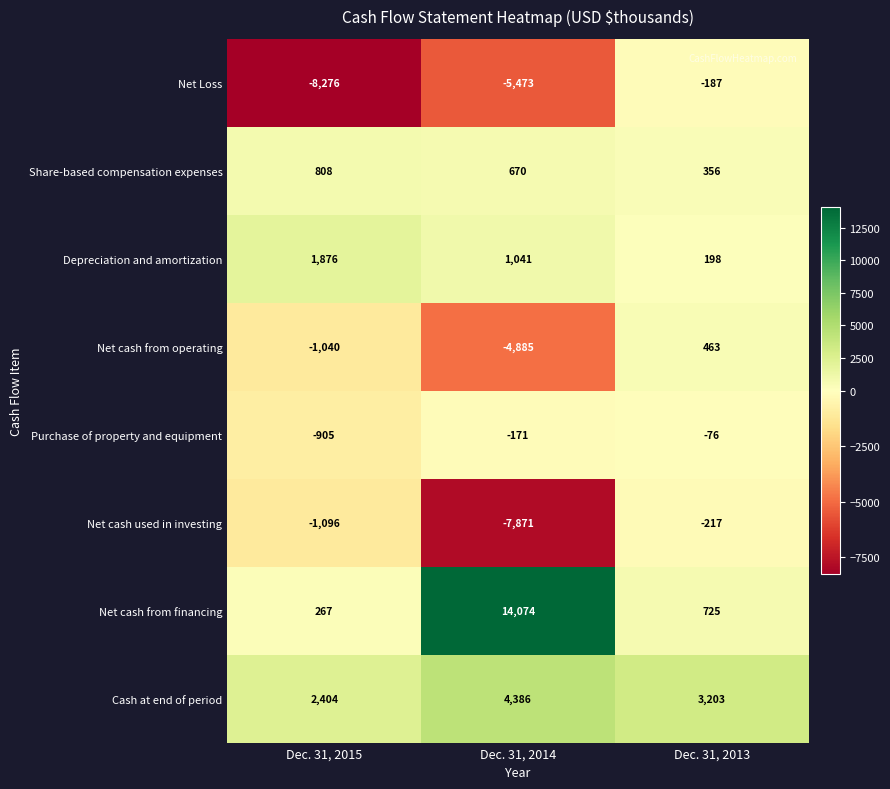

At how many categories does at least one series exceed 5466?

1